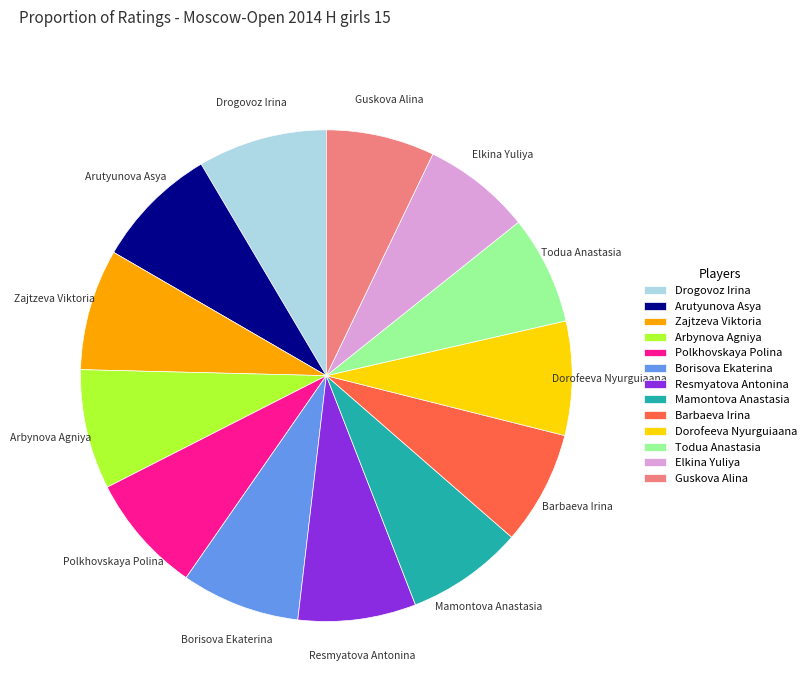

True or false: Todua Anastasia accounts for 7% of the total.

True